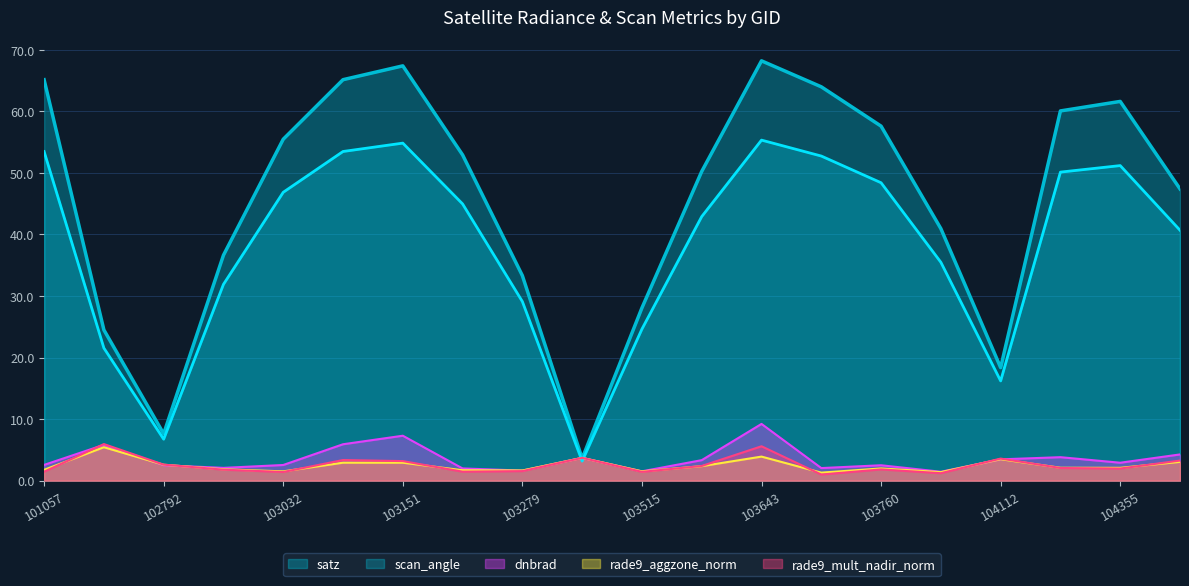

Which has a higher value, 101057 or 103032?

101057